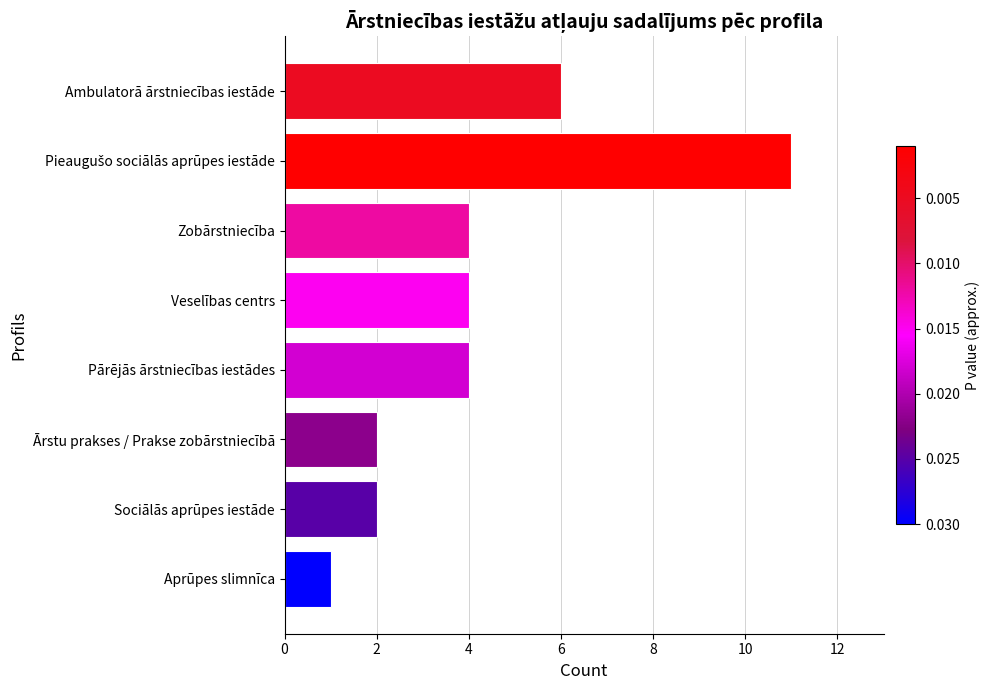

How many distinct data groups are displayed?

1